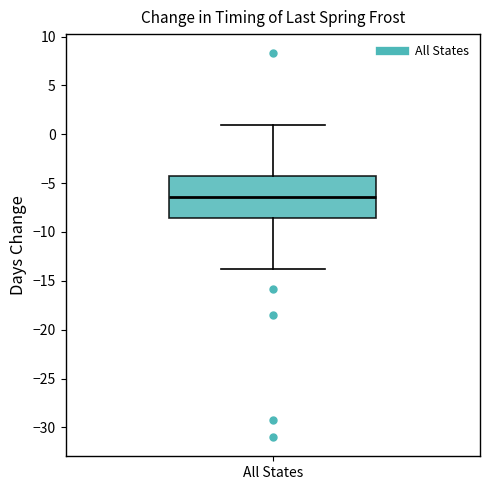

Read this box plot against the y-axis: the position of the median line, the range covered by the box, and the ends of both whiskers. The values are not printed on the chart, so give them approximately, as read against the axis.

median -6.5, box -8.5 to -4.5, whiskers -14.0 to 1.0